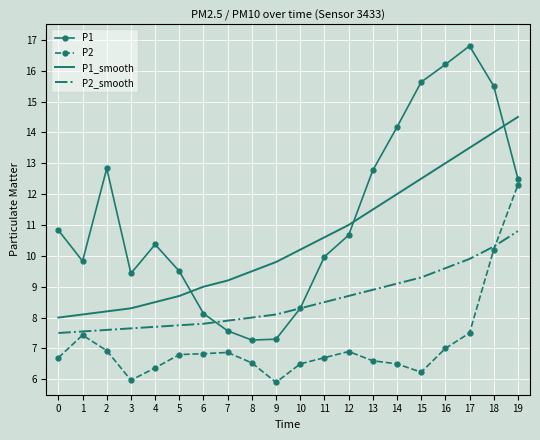

What is the spread (max minus min) of values at 12?

4.1